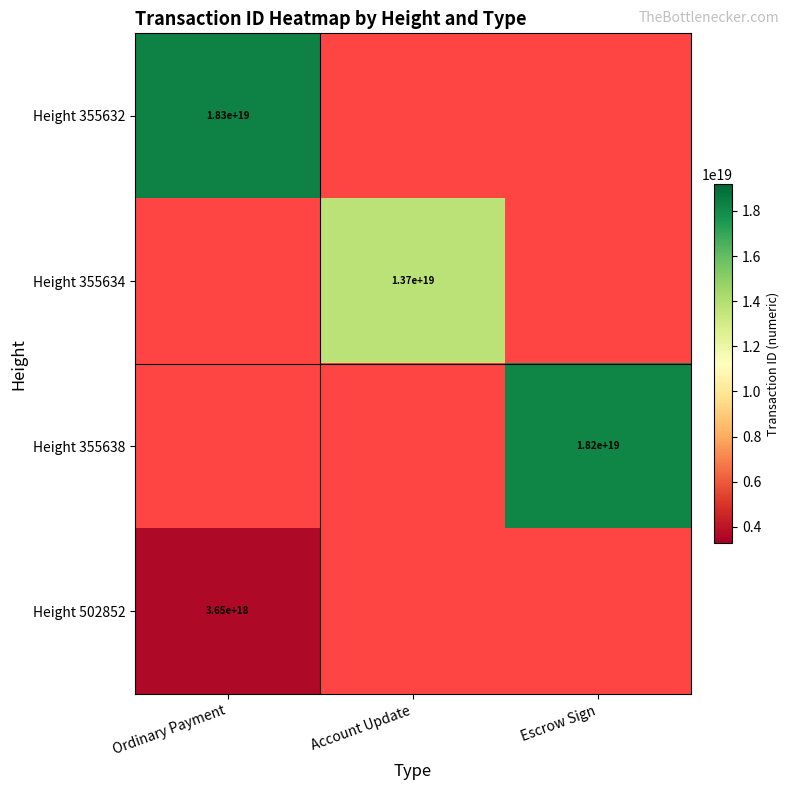

What is the difference between the highest and lowest values at Ordinary Payment?

14605198604309176320.0